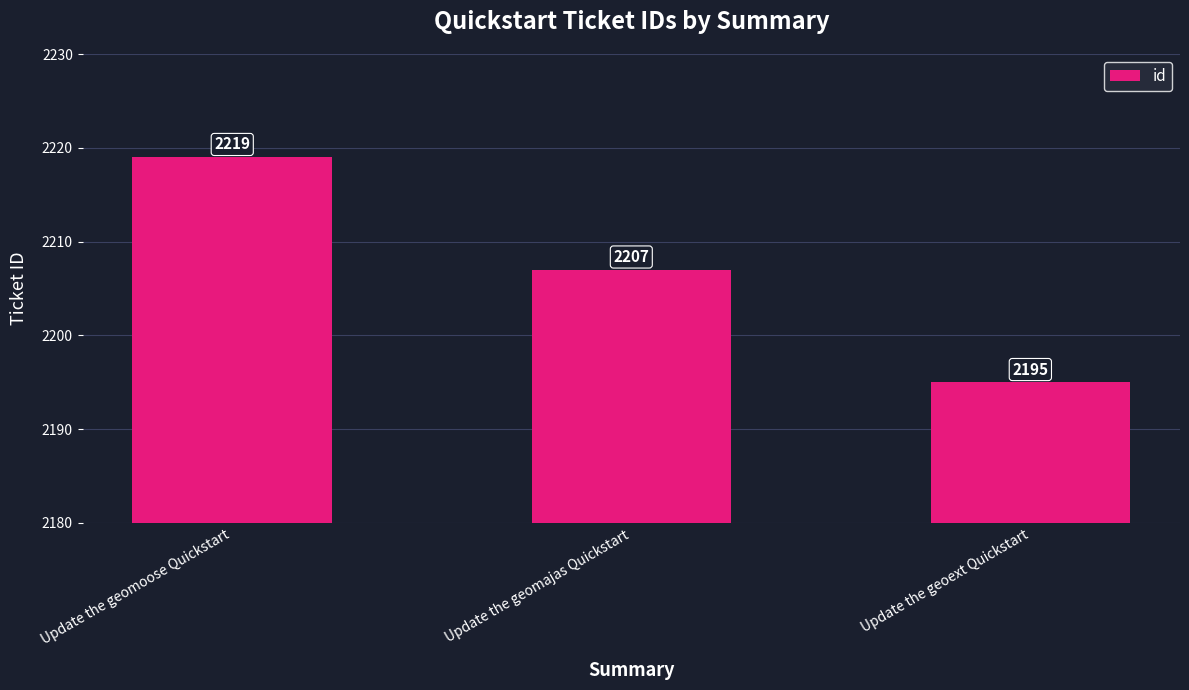

Where does the data first go above 2207?

Update the geomoose Quickstart